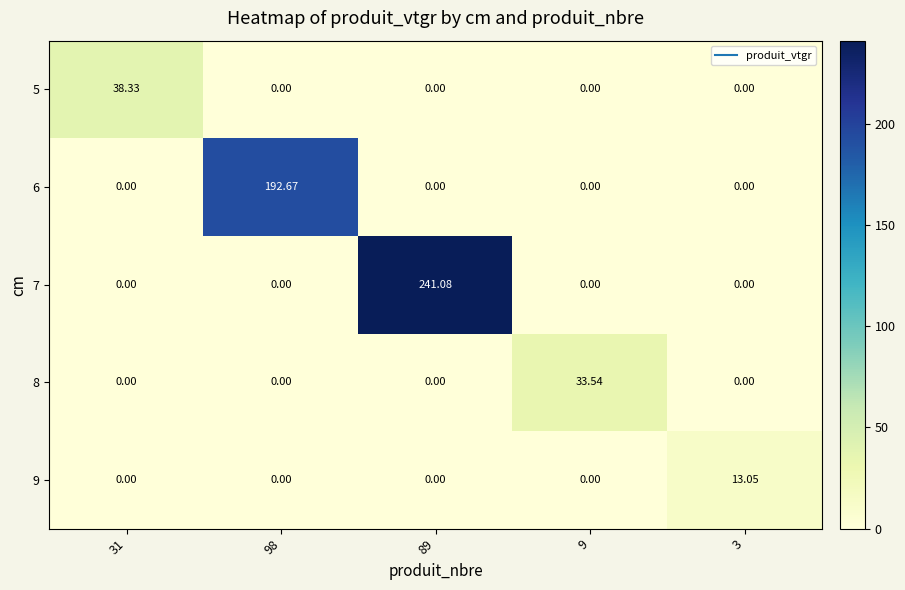

Which series has the largest range (max minus min)?

7